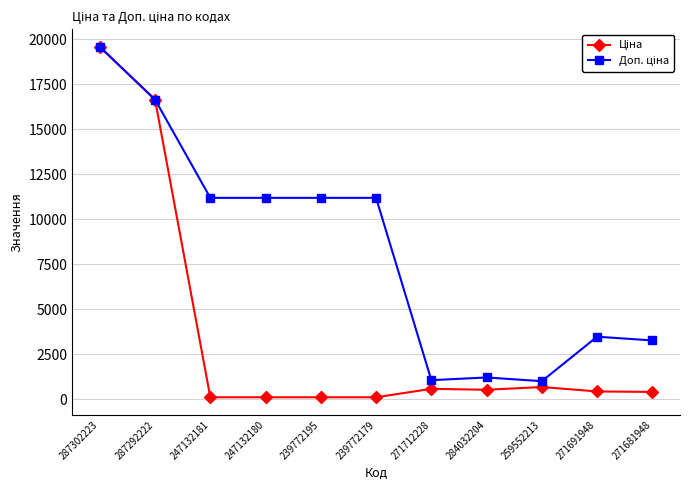

Count the number of data series in this chart.

2